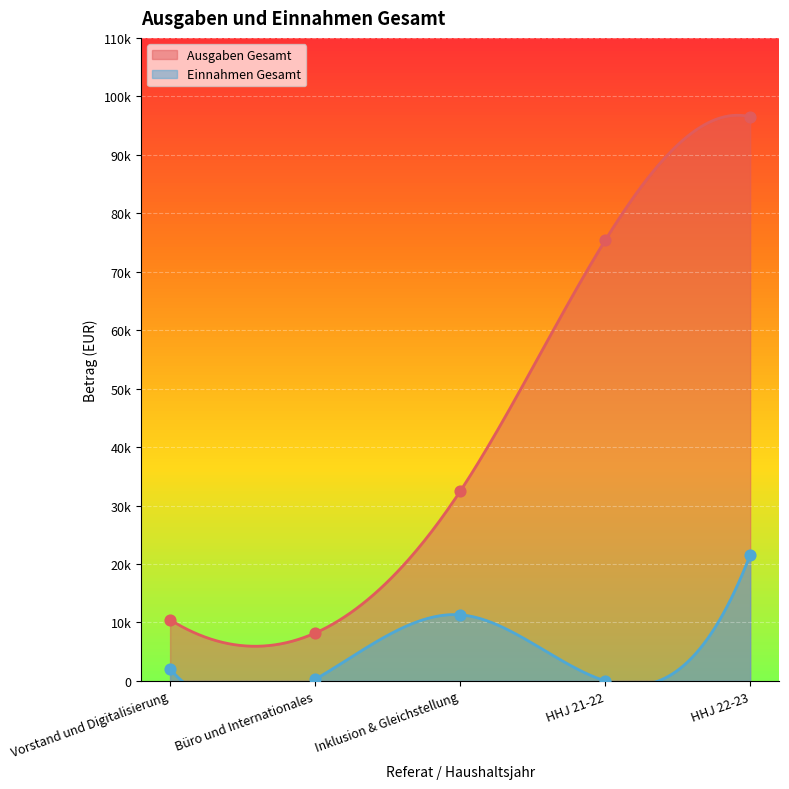

Is the value of Einnahmen Gesamt at Inklusion & Gleichstellung greater than the value of Ausgaben Gesamt at HHJ 21-22?

No